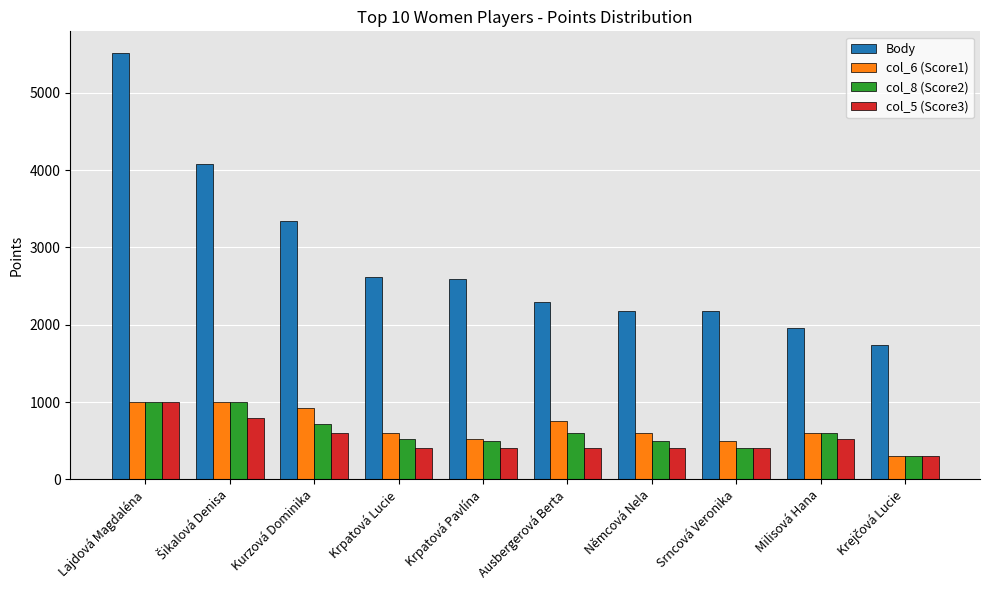

Which series changed the most between Kurzová Dominika and Krpatová Pavlína?

Body